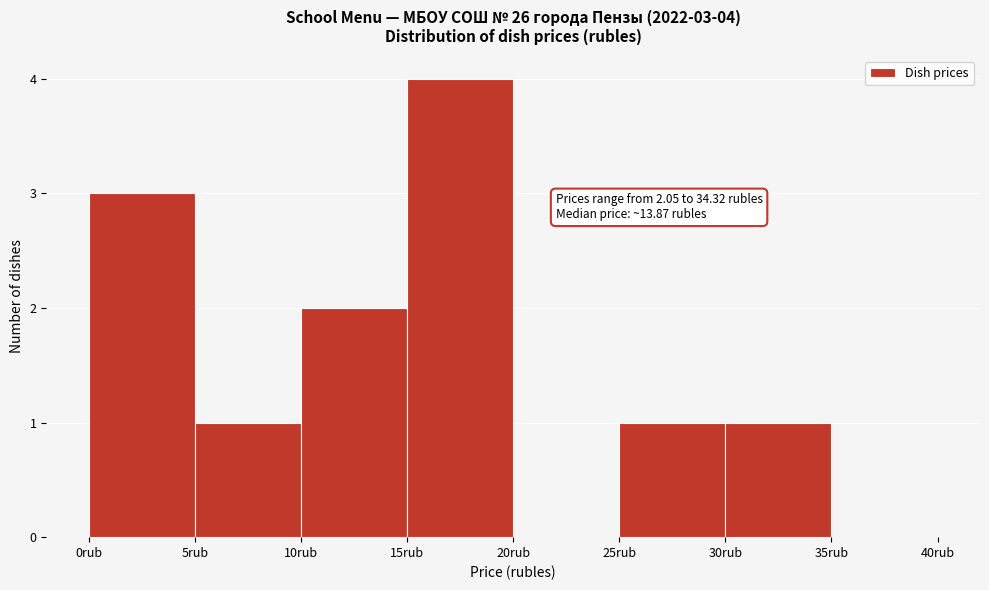

Which range on the x-axis has the tallest bar?

15 to 20